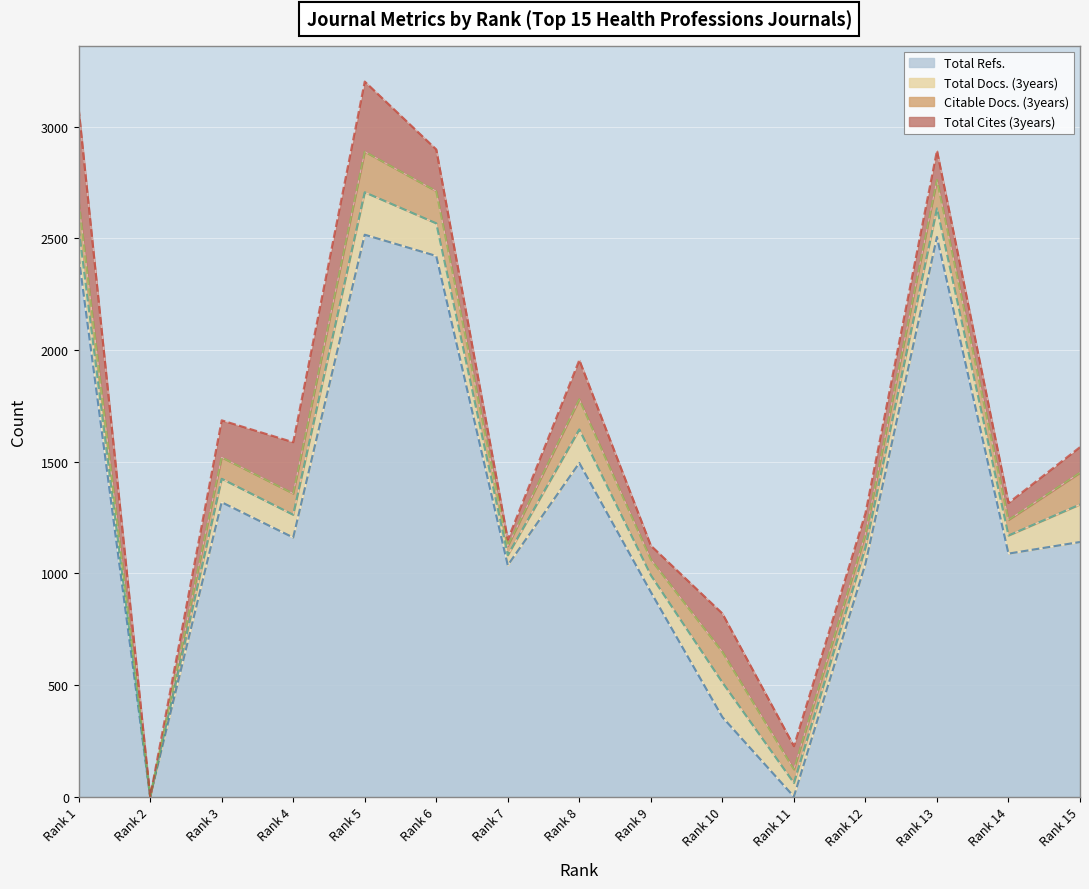

What are all the series names shown in the legend?

Total Refs., Total Docs. (3years), Citable Docs. (3years), Total Cites (3years)